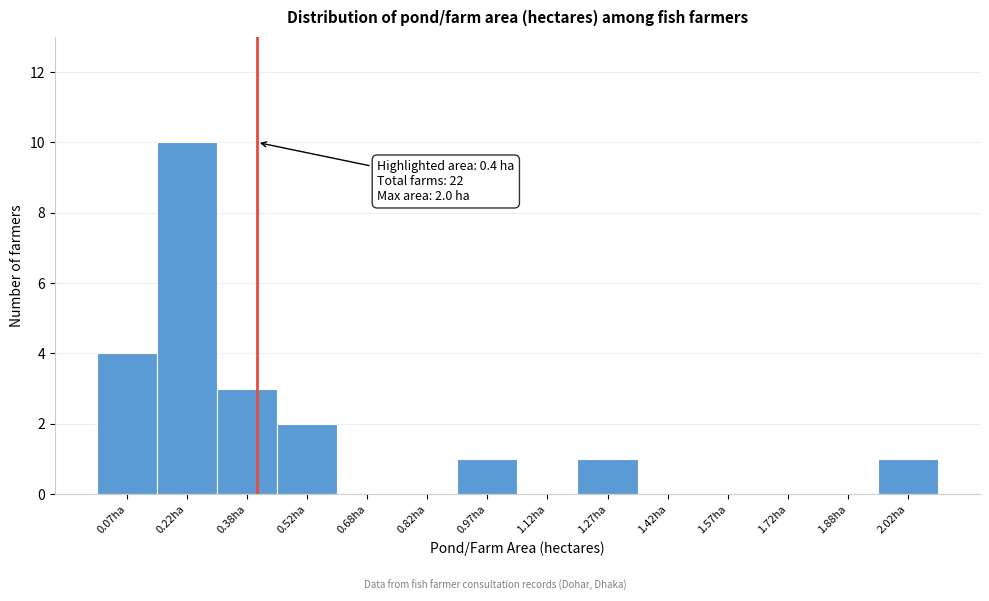

Which range on the x-axis has the tallest bar?

0.15 to 0.30